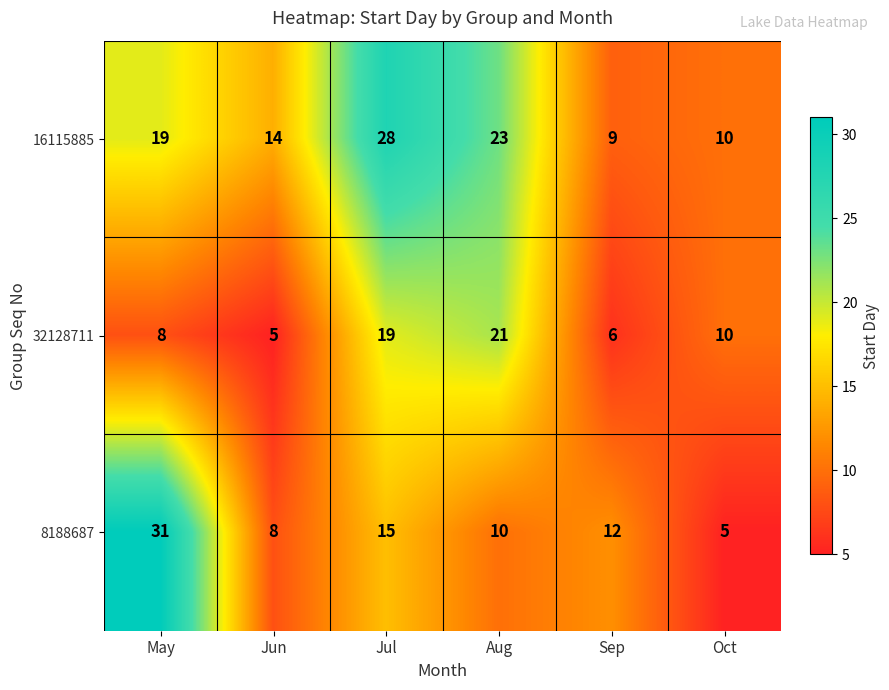

Reading left to right, transcribe all the data shown in this chart.

16115885: 19	14	28	23	9	10
32128711: 8	5	19	21	6	10
8188687: 31	8	15	10	12	5